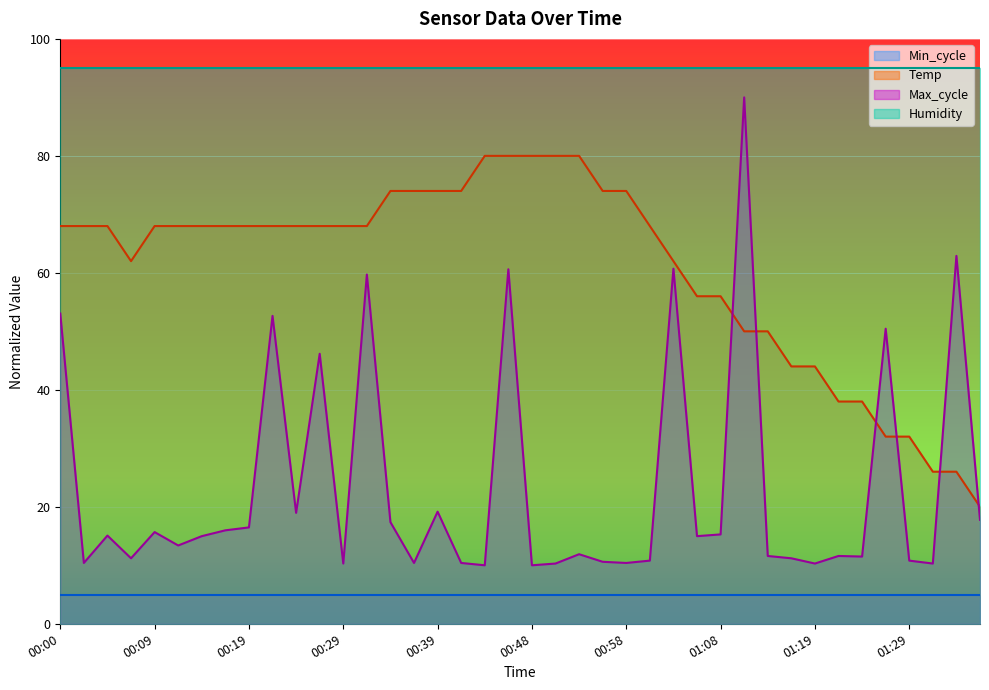

The Max_cycle series shows 52.6 at 00:22. True or false?

True